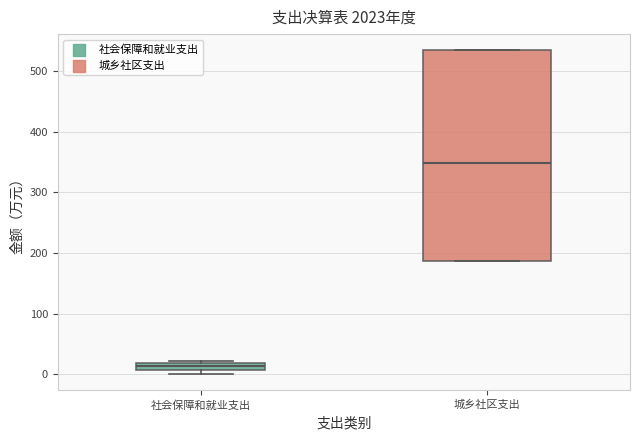

Where is the lower edge of the box for 城乡社区支出 on the y-axis? The values are not printed on the chart, so give them approximately, as read against the axis.

190